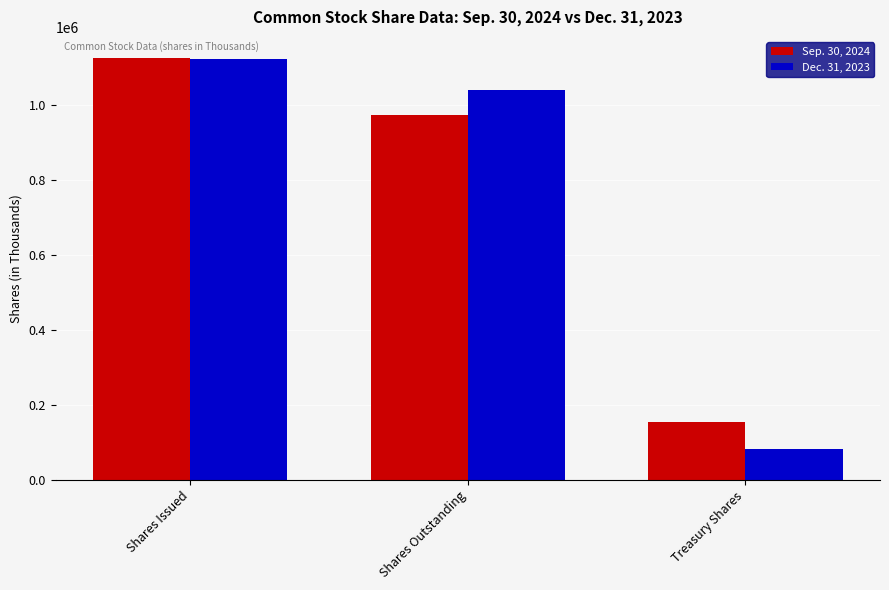

What is the average value of the Sep. 30, 2024 series?

750466